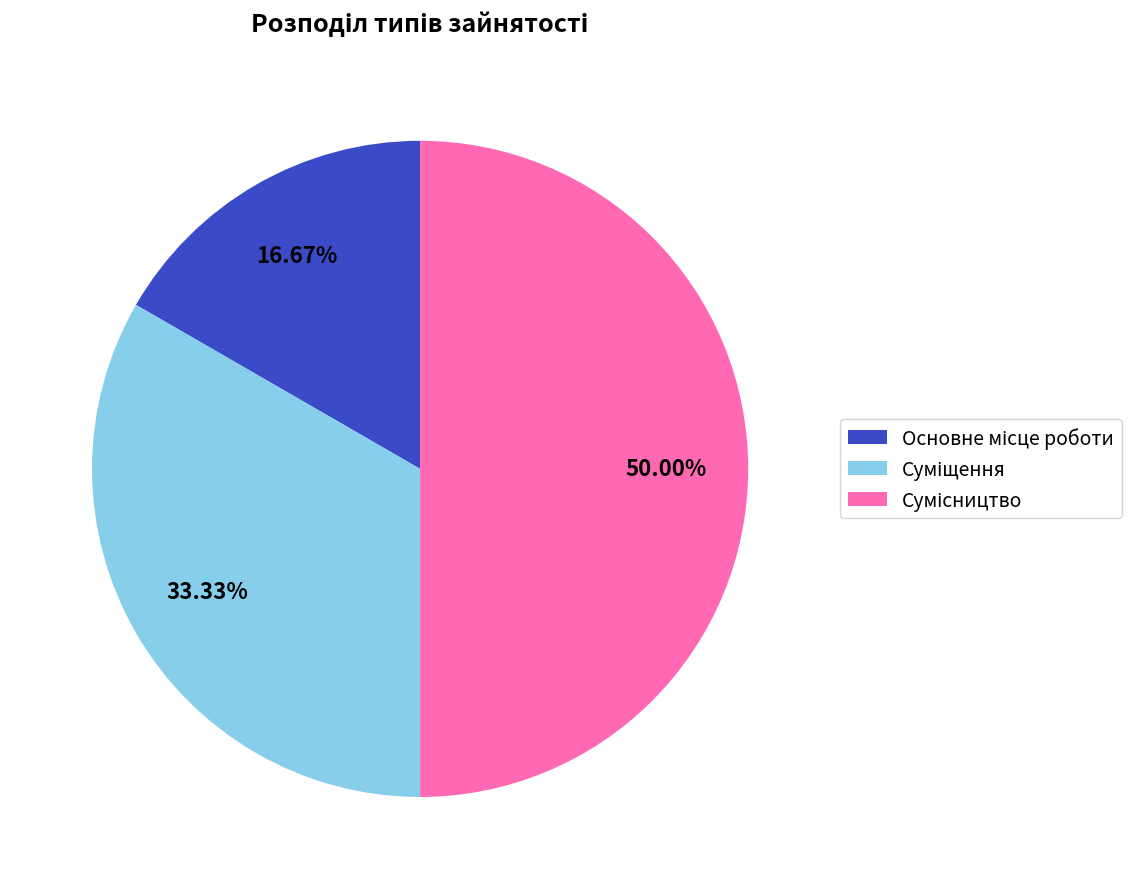

Count the number of slices in the pie.

3